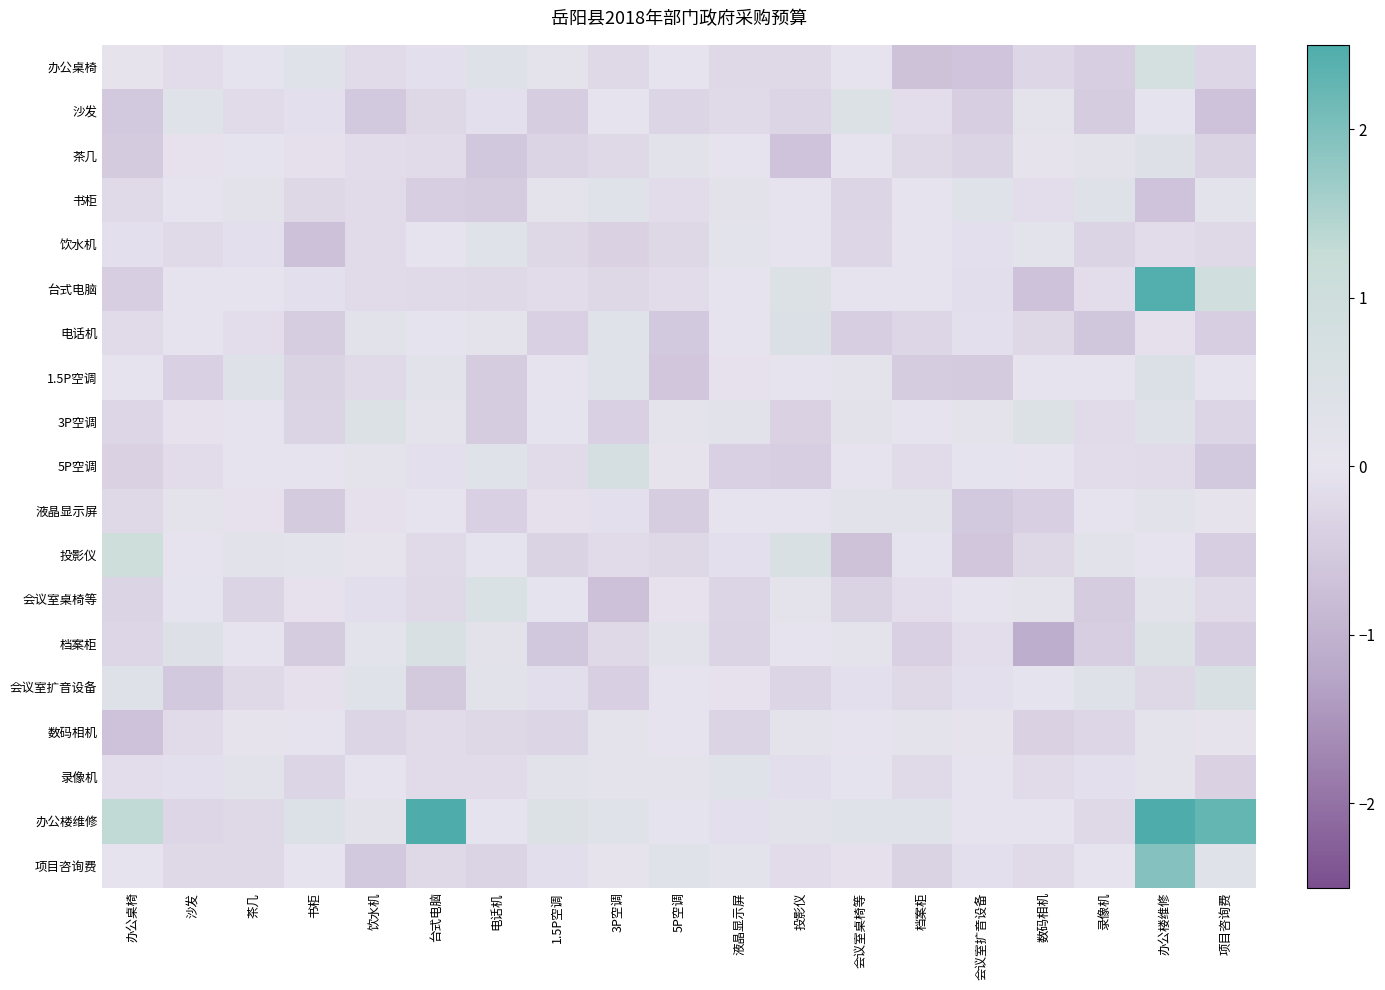

Which series has the largest range (max minus min)?

办公楼维修